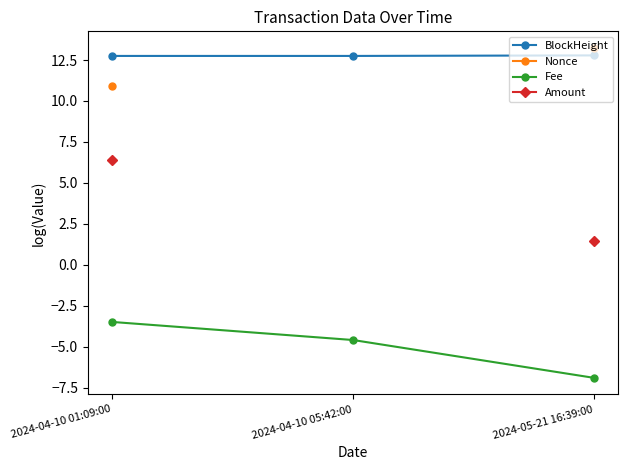

What is the spread (max minus min) of values at 2024-04-10 01:09:00?

16.2